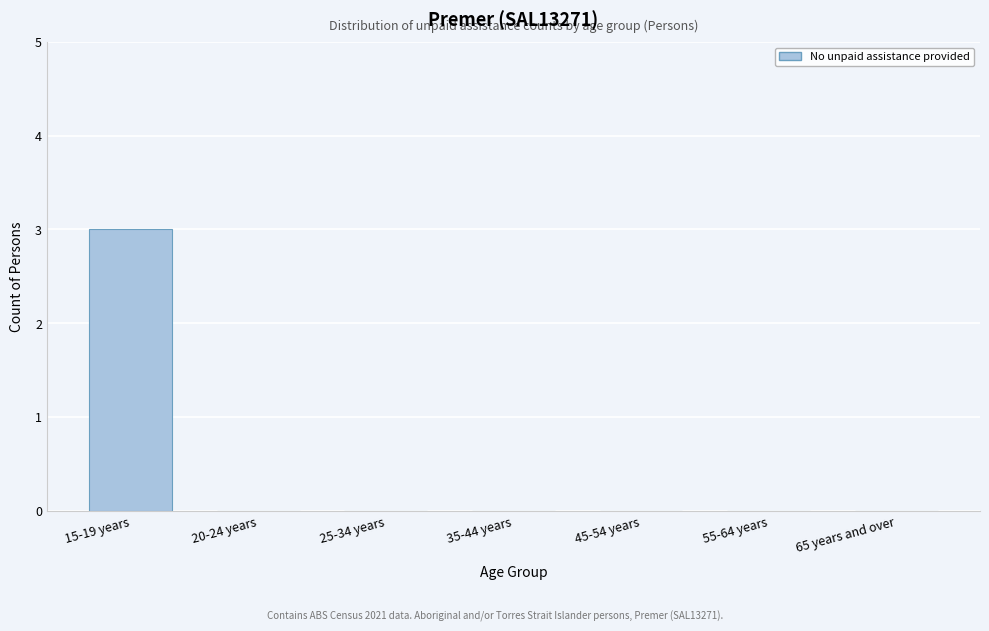

Reading right to left, extract all data points from this chart.

65 years and over=0	55-64 years=0	45-54 years=0	35-44 years=0	25-34 years=0	20-24 years=0	15-19 years=3